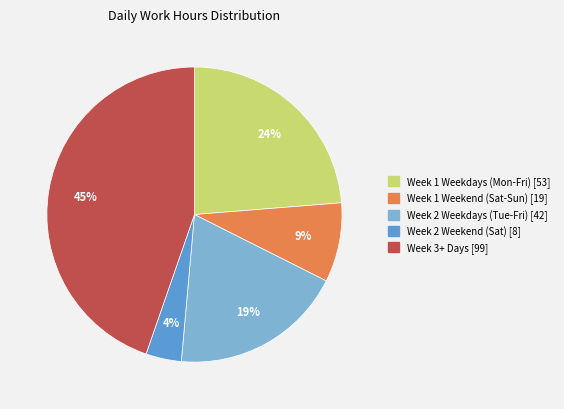

To the nearest percent, what is the average slice percentage?

20%